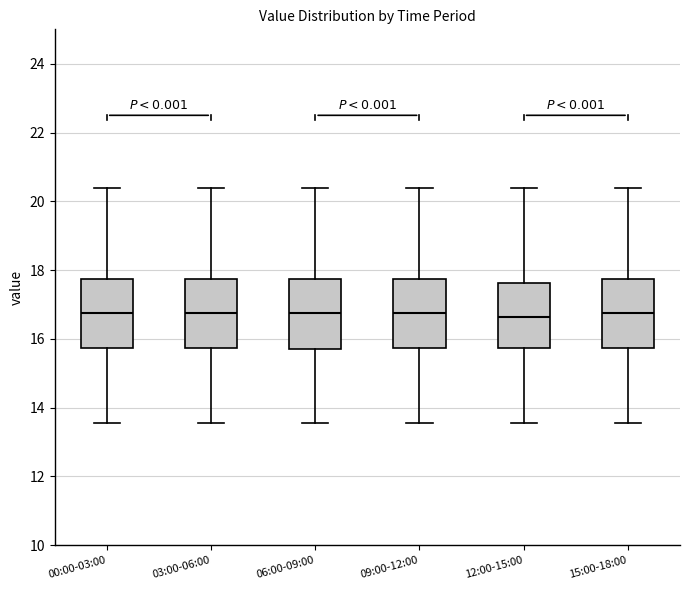

Where does the lower whisker of the box for 12:00-15:00 end on the y-axis? The values are not printed on the chart, so give them approximately, as read against the axis.

13.6